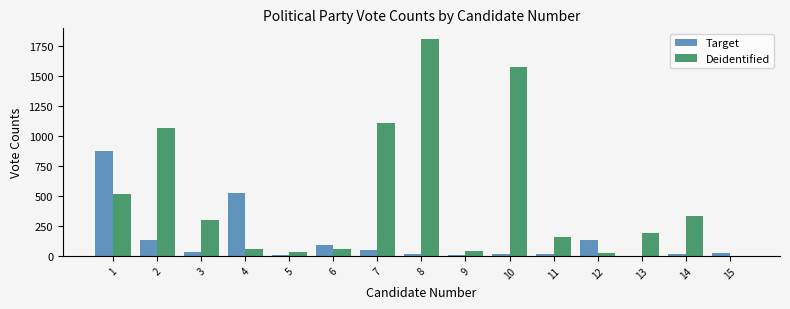

What is the approximate value of Deidentified at 12?

24.0